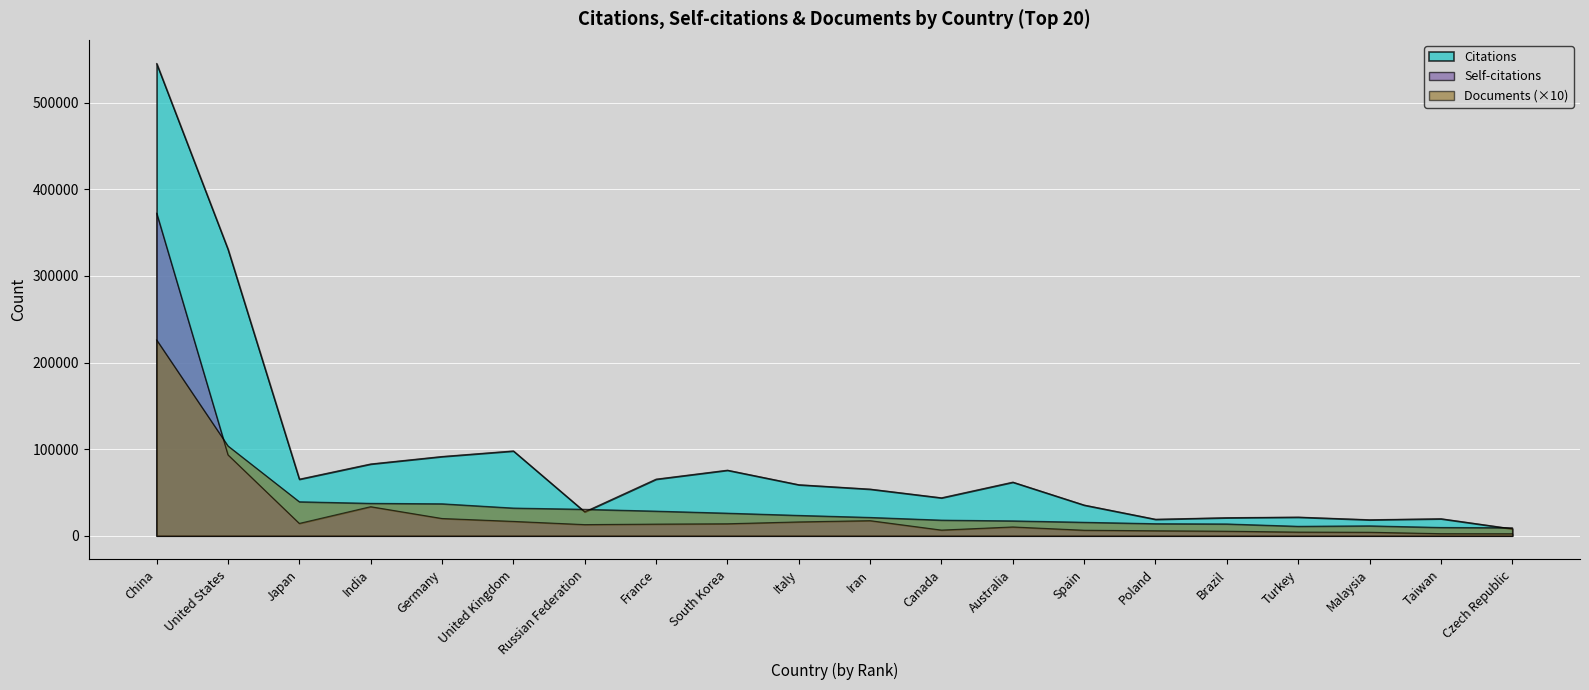

Reading right to left, list all the values displayed in this chart.

Citations: 8091	19726	18545	21591	20933	19099	35499	61985	43884	53919	59001	75784	65431	27675	98010	91585	82955	65388	330907	545458
Self-citations: 2358	2423	4074	4260	5279	5796	6405	10201	6584	17464	16015	13874	13473	12903	16614	19965	33584	14273	93479	372561
Documents: 9310	9620	11490	10970	13680	13980	15620	17220	18090	21220	23560	26130	28480	30600	32040	36970	37480	39310	103800	226220